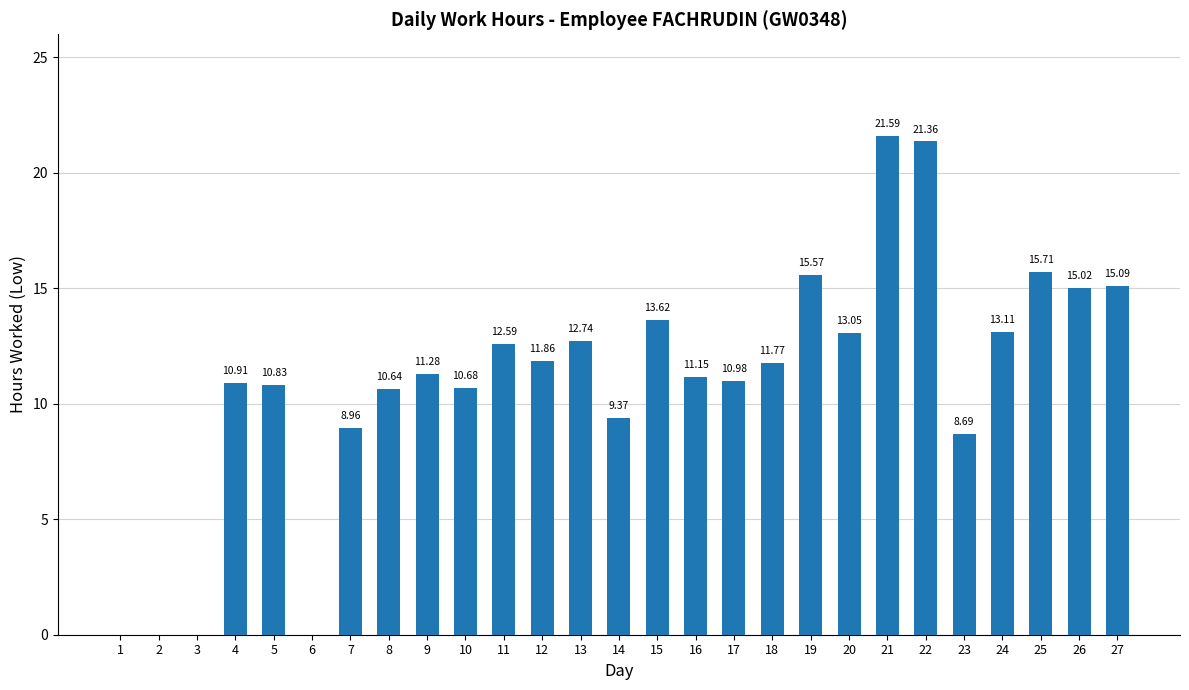

Reading left to right, what are all the values shown in this chart?

1=0.0	2=0.0	3=0.0	4=10.9	5=10.8	6=0.0	7=9.0	8=10.6	9=11.3	10=10.7	11=12.6	12=11.9	13=12.7	14=9.4	15=13.6	16=11.2	17=11.0	18=11.8	19=15.6	20=13.1	21=21.6	22=21.4	23=8.7	24=13.1	25=15.7	26=15.0	27=15.1